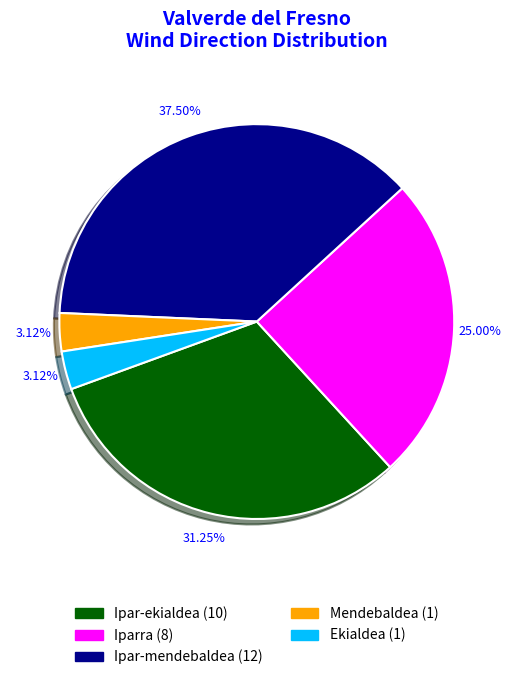

Which has a higher value, Mendebaldea or Iparra?

Iparra